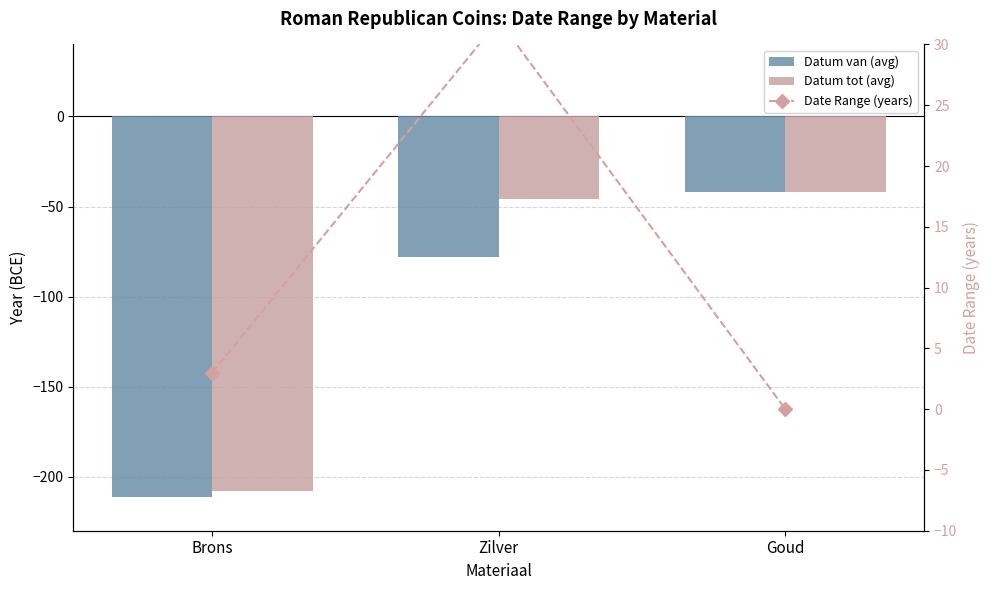

What is the total value across all series at Zilver?

-92